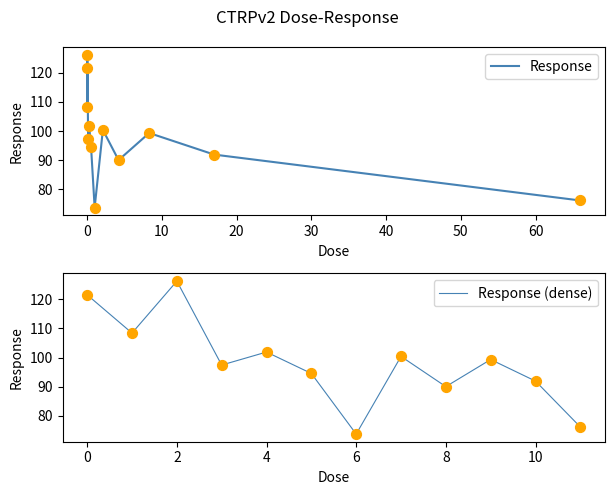

Between 0.13 and 66.0, which is larger?

0.13